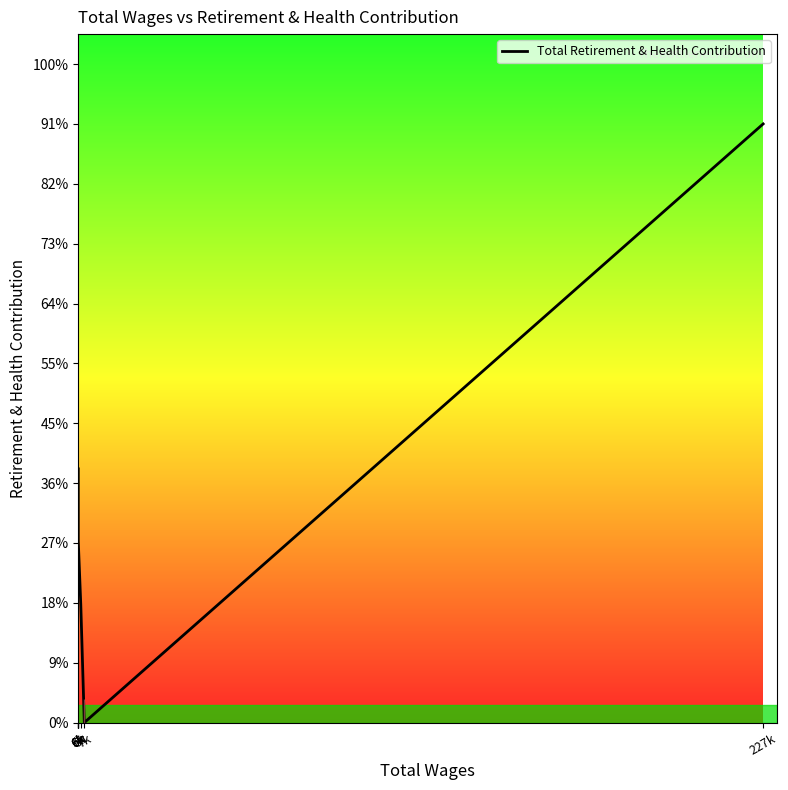

Rank the categories by value from lowest to highest.

7k, 6k, 6k, 6k, 6k, 6k, 6k, 227k